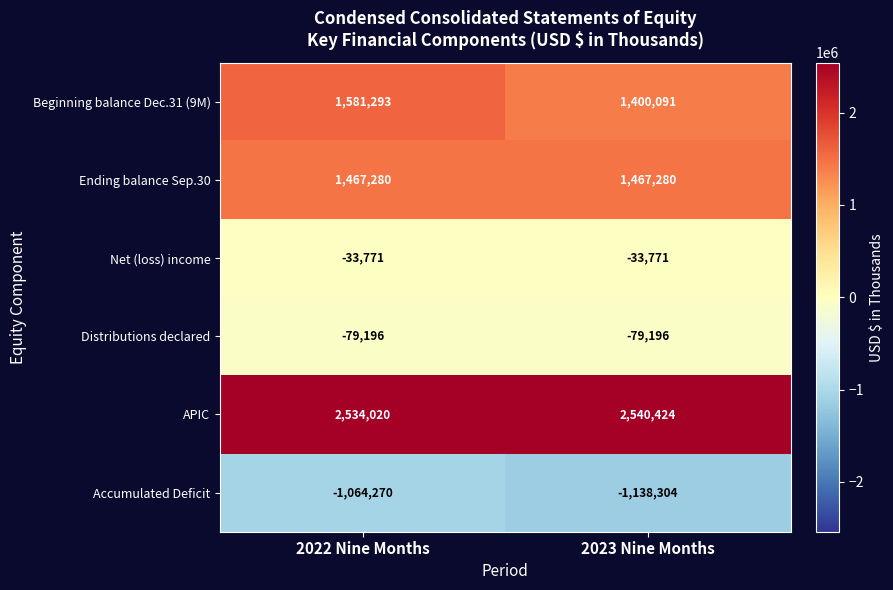

Reading right to left, list all the values displayed in this chart.

Beginning balance Dec.31 (9M): 1400091	1581293
Ending balance Sep.30: 1467280	1467280
Net (loss) income: -33771	-33771
Distributions declared: -79196	-79196
APIC: 2540424	2534020
Accumulated Deficit: -1138304	-1064270